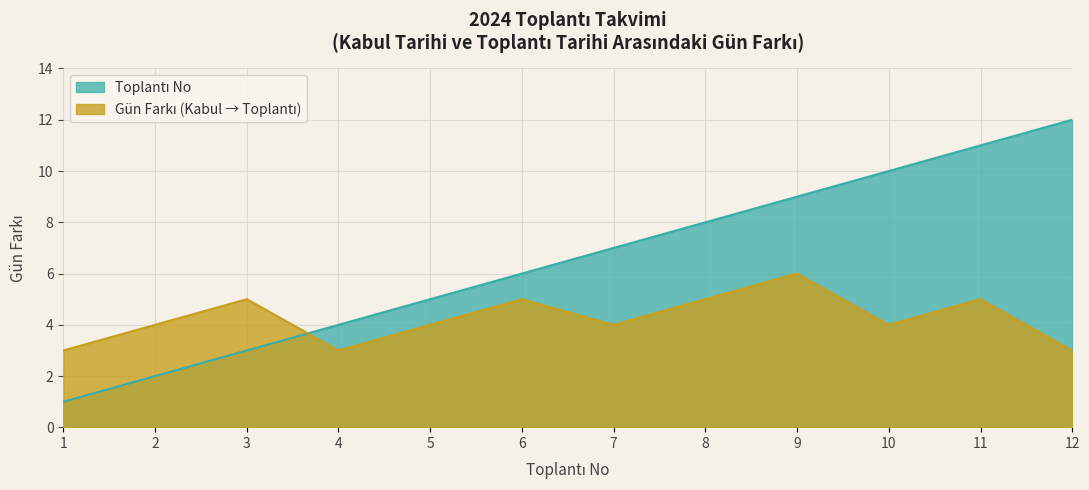

How many intersections are there between Toplantı No and Gün Farkı (Kabul → Toplantı)?

1